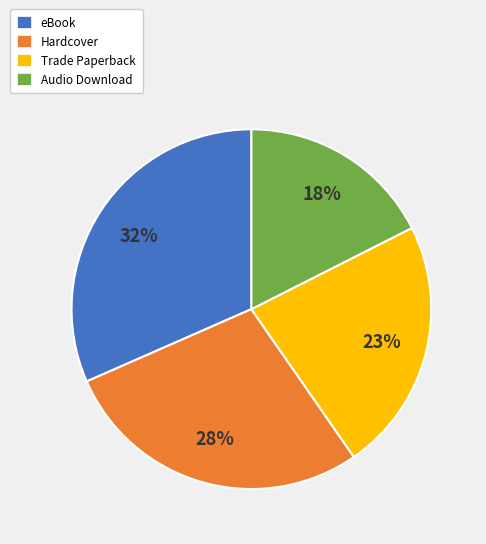

Which category has the biggest portion of the pie?

eBook